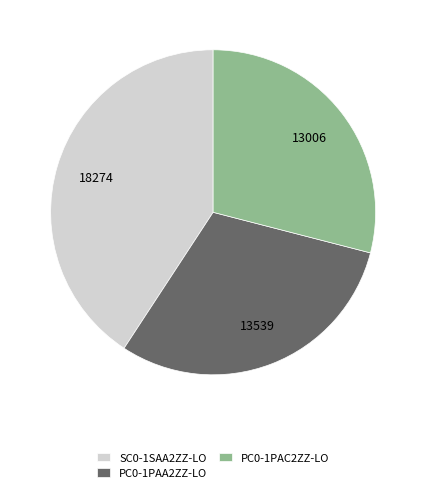

Count the number of slices in the pie.

3